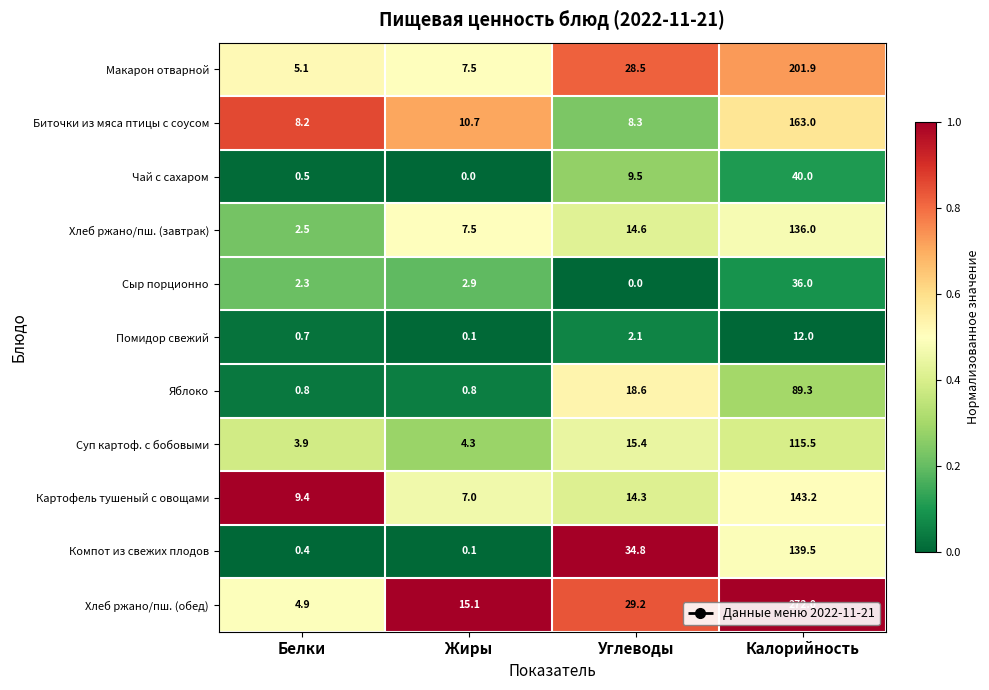

Where does the Хлеб ржано/пш. (завтрак) series first go above 14?

Углеводы